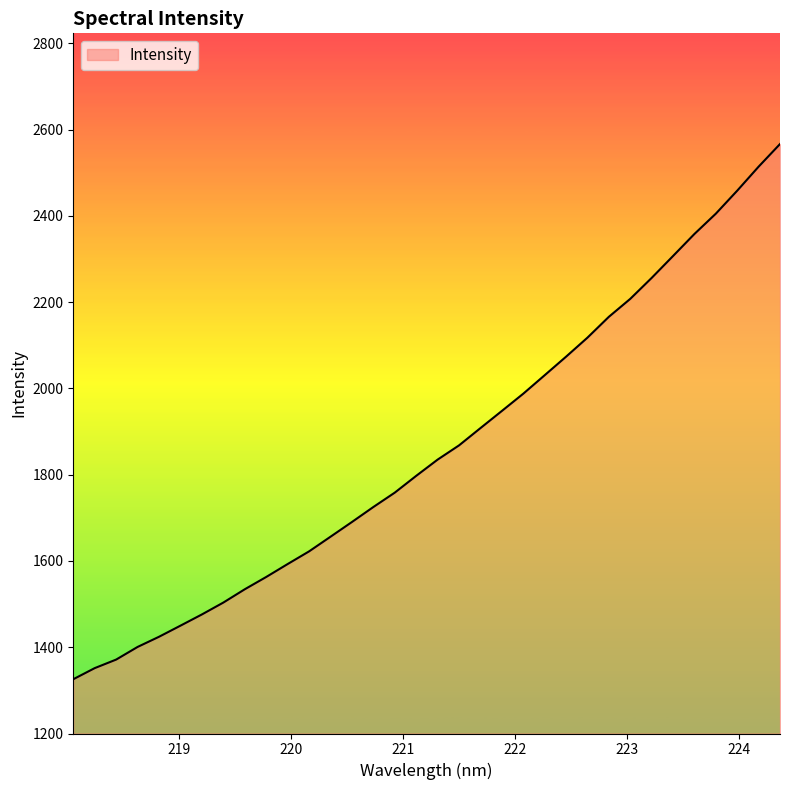

What is the greatest value displayed?

2566.8